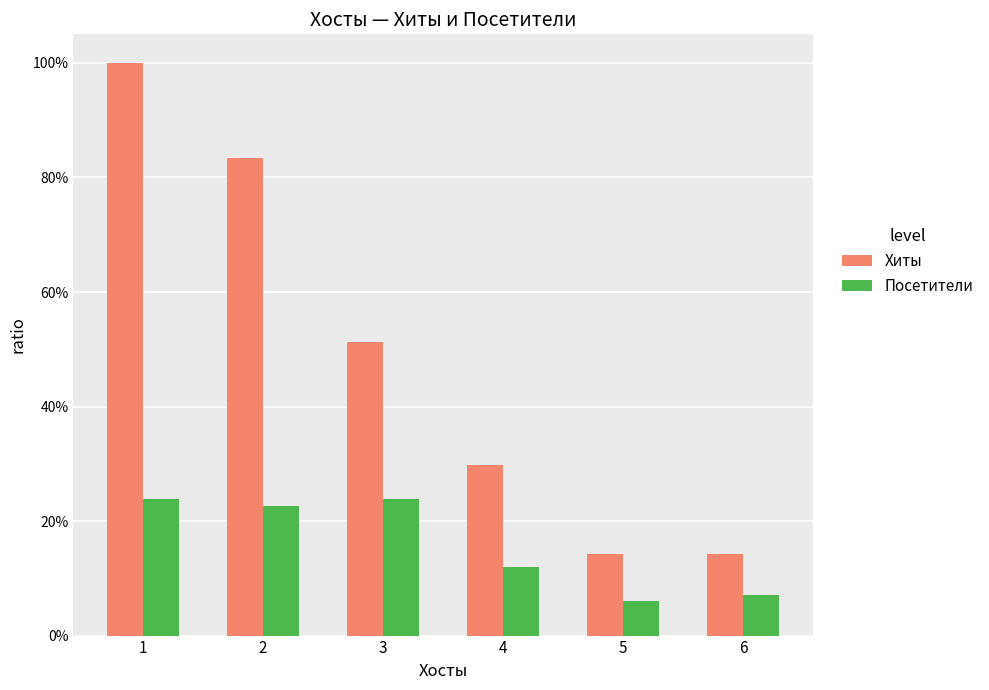

What are all the series names shown in the legend?

Хиты, Посетители